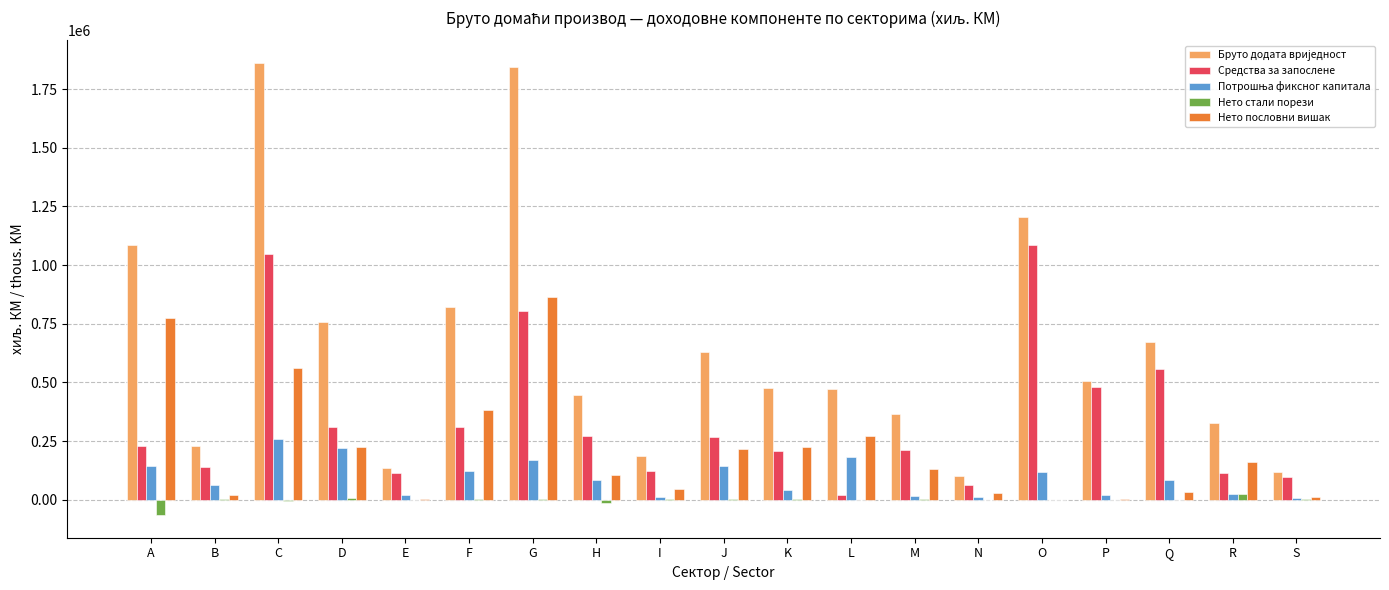

Are the bars grouped side by side (vs. stacked)?

Yes